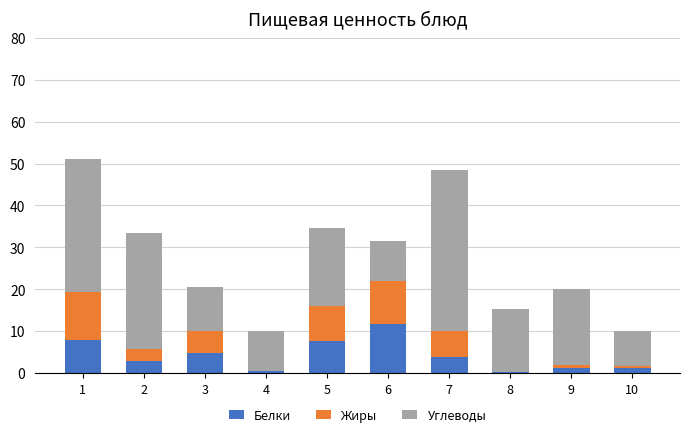

What is the total value across all series at 4?

9.9